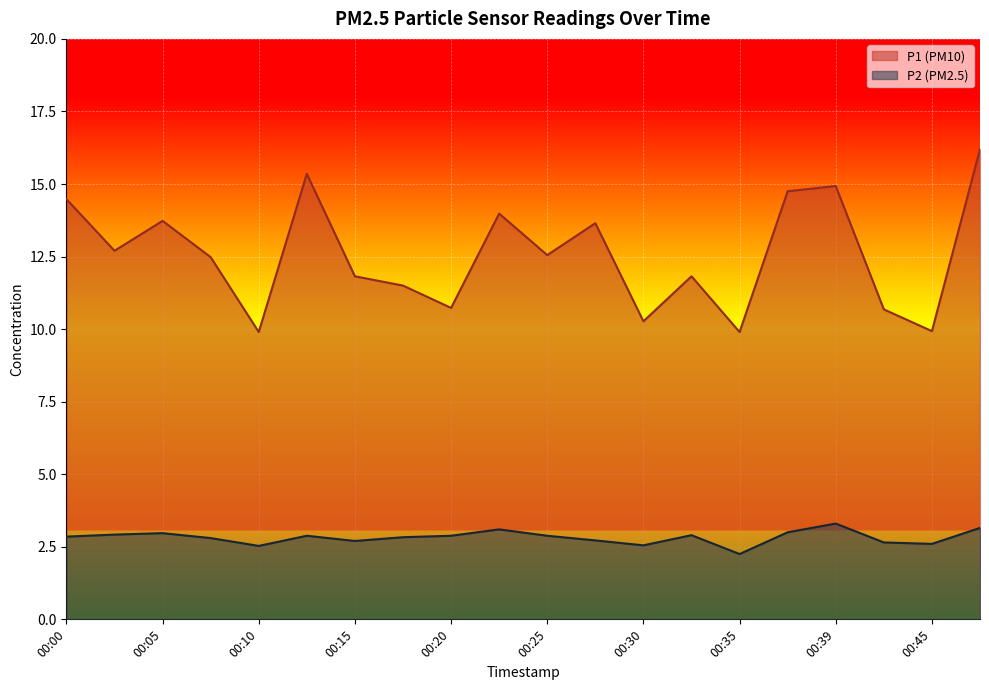

Reading right to left, what are all the values shown in this chart?

P1: 16.2	9.9	10.7	14.9	14.8	9.9	11.8	10.3	13.7	12.6	14.0	10.7	11.5	11.8	15.3	9.9	12.5	13.7	12.7	14.5
P2: 3.1	2.6	2.6	3.3	3.0	2.2	2.9	2.5	2.7	2.9	3.1	2.9	2.8	2.7	2.9	2.5	2.8	3.0	2.9	2.9